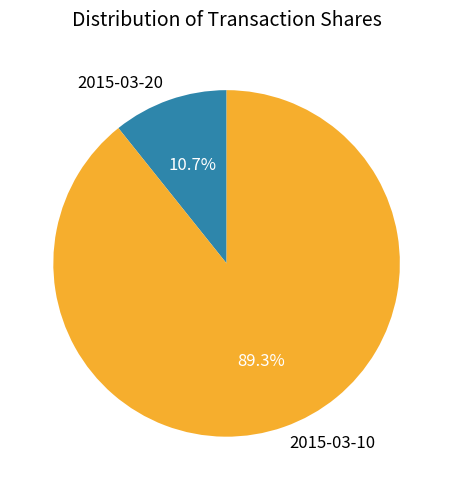

How many segments does this pie chart have?

2